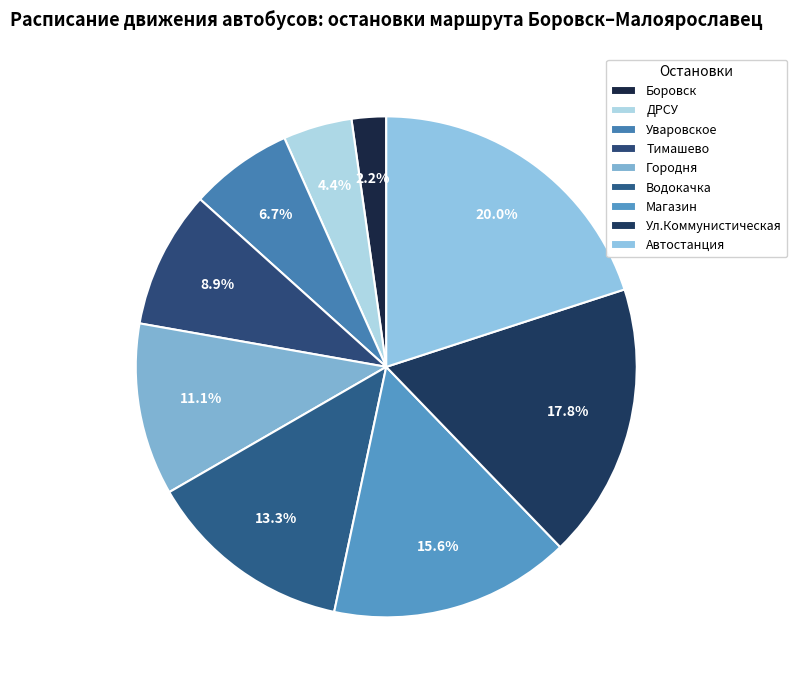

Between Ул.Коммунистическая and ДРСУ, which is larger?

Ул.Коммунистическая